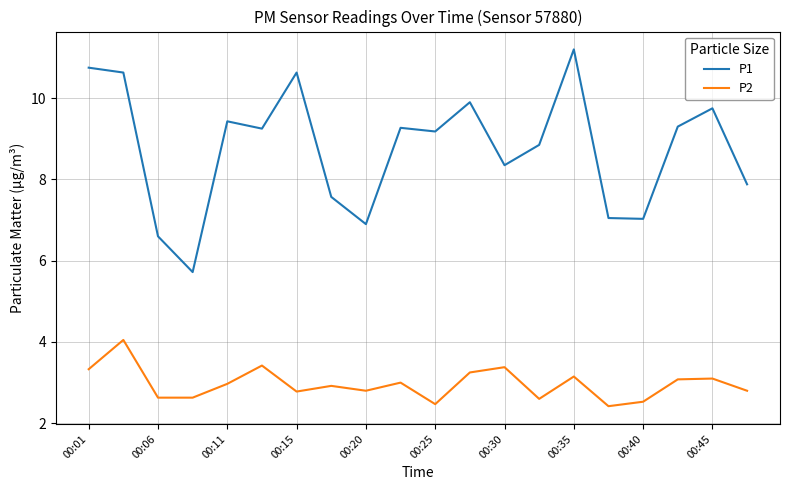

What is the difference between the maximum and minimum values in the P2 series?

1.6